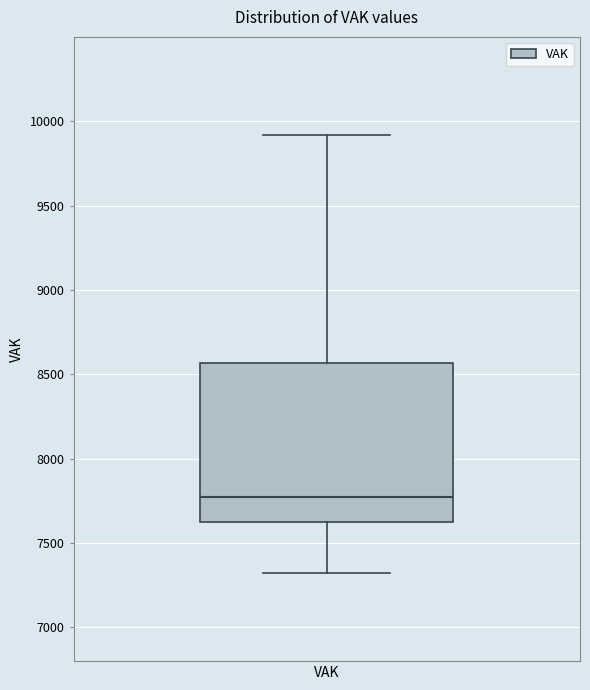

Where is the upper edge of the box for VAK on the y-axis? The values are not printed on the chart, so give them approximately, as read against the axis.

8550